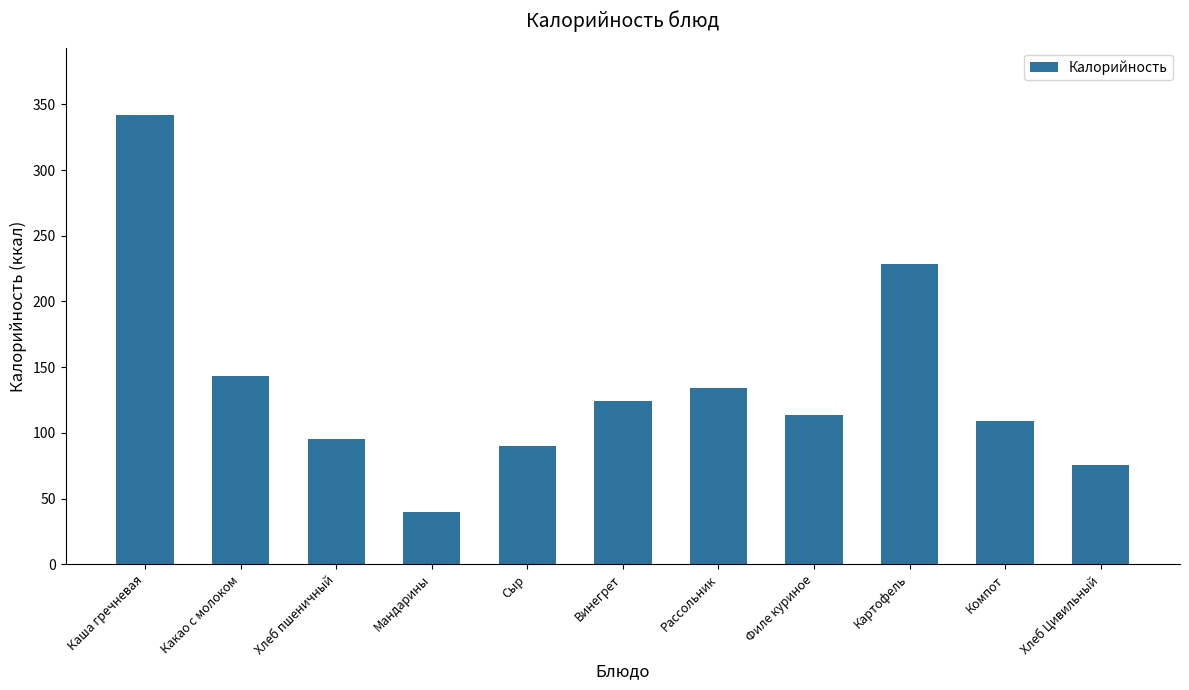

Reading left to right, list all the values displayed in this chart.

Каша гречневая=342.0	Какао с молоком=143.0	Хлеб пшеничный=95.2	Мандарины=40.0	Сыр=90.0	Винегрет=124.3	Рассольник=134.1	Филе куриное=113.6	Картофель=228.2	Компот=109.0	Хлеб Цивильный=75.6